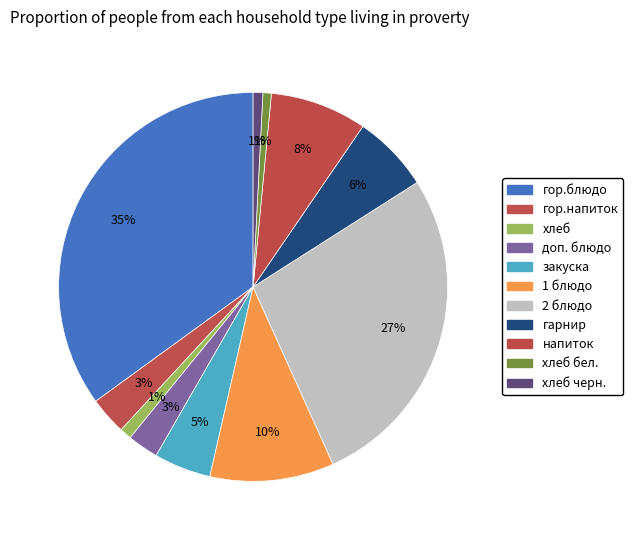

How many slices are in this pie chart?

11